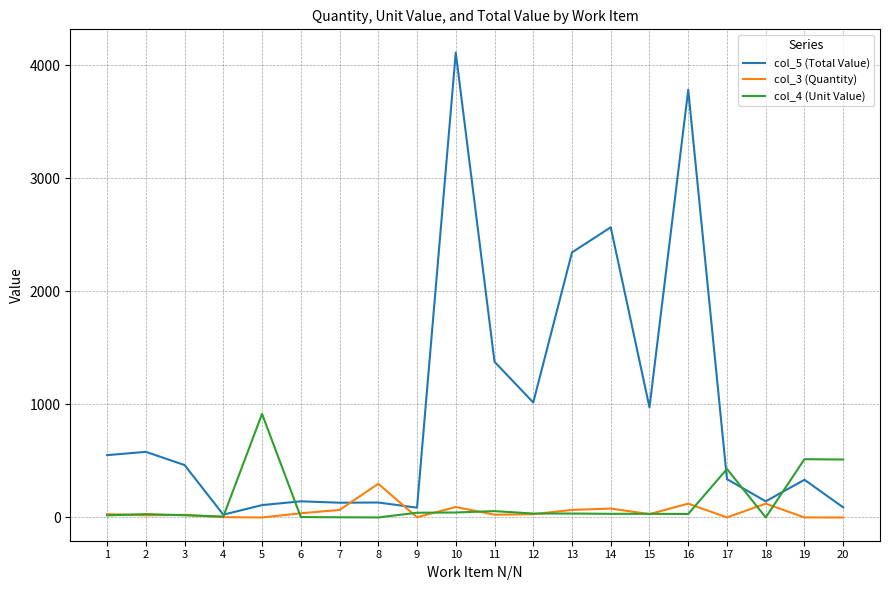

What is the greatest value displayed?

4111.1